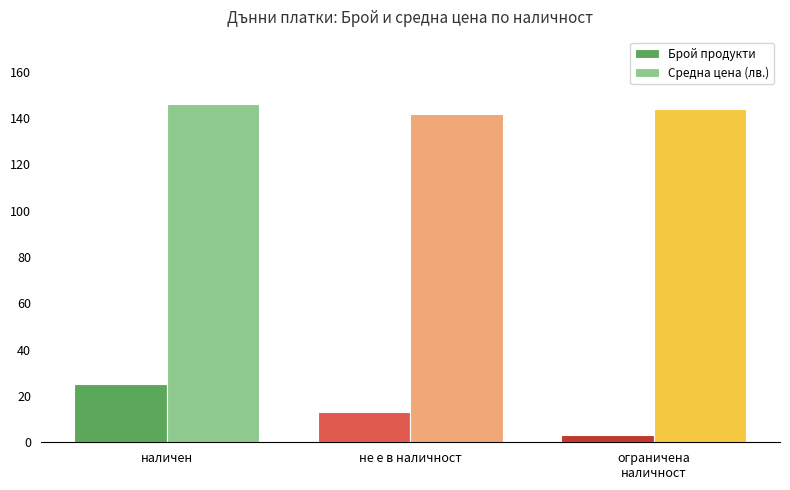

The value of Брой продукти at не е в наличност is 22.4. True or false?

False